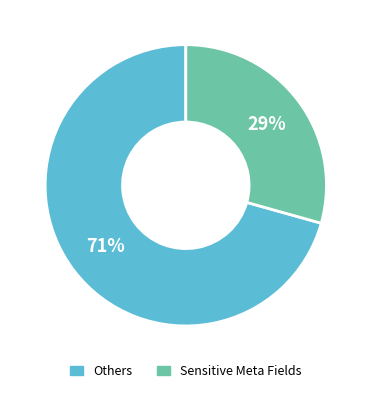

Is there any slice that represents more than half of the pie?

Yes